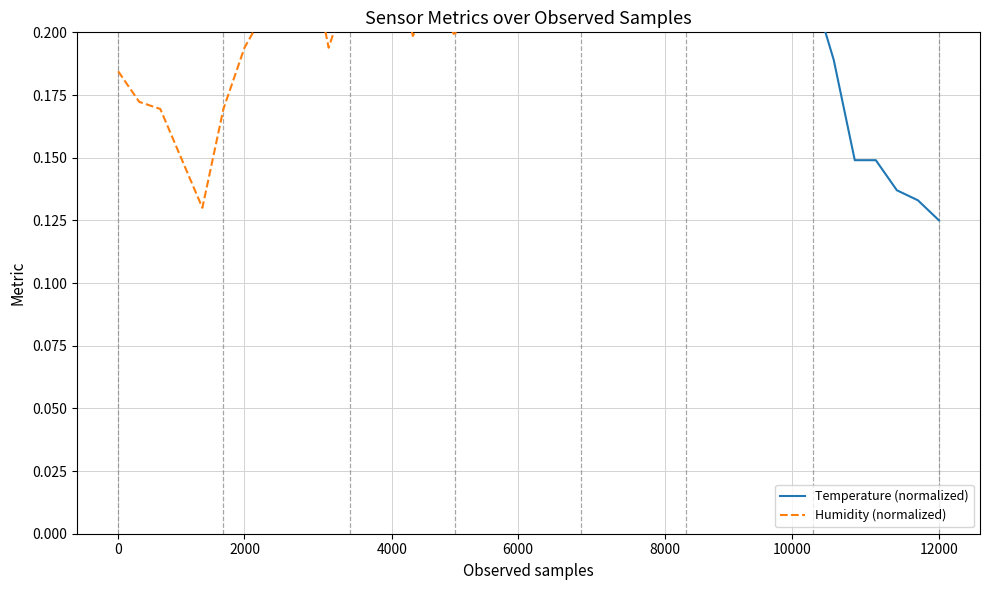

Between 8 and 18, which is larger?

18